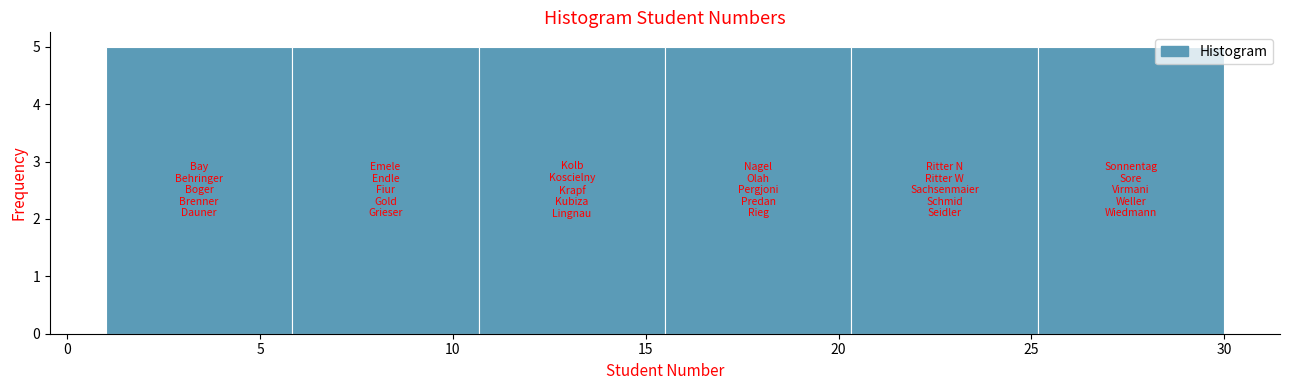

Reading left to right, transcribe this chart: for each bar, give the range it covers on the x-axis and its height. Neither the bar edges nor the heights are printed on the chart, so give them approximately, as read against the axes.

1.0 to 6.0: 5
6.0 to 10.5: 5
10.5 to 15.5: 5
15.5 to 20.5: 5
20.5 to 25.0: 5
25.0 to 30.0: 5